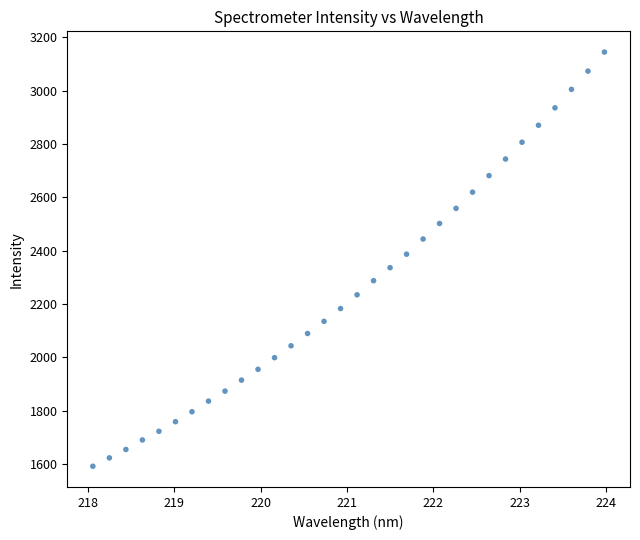

What is the range of Y values (max minus min)?

1552.9